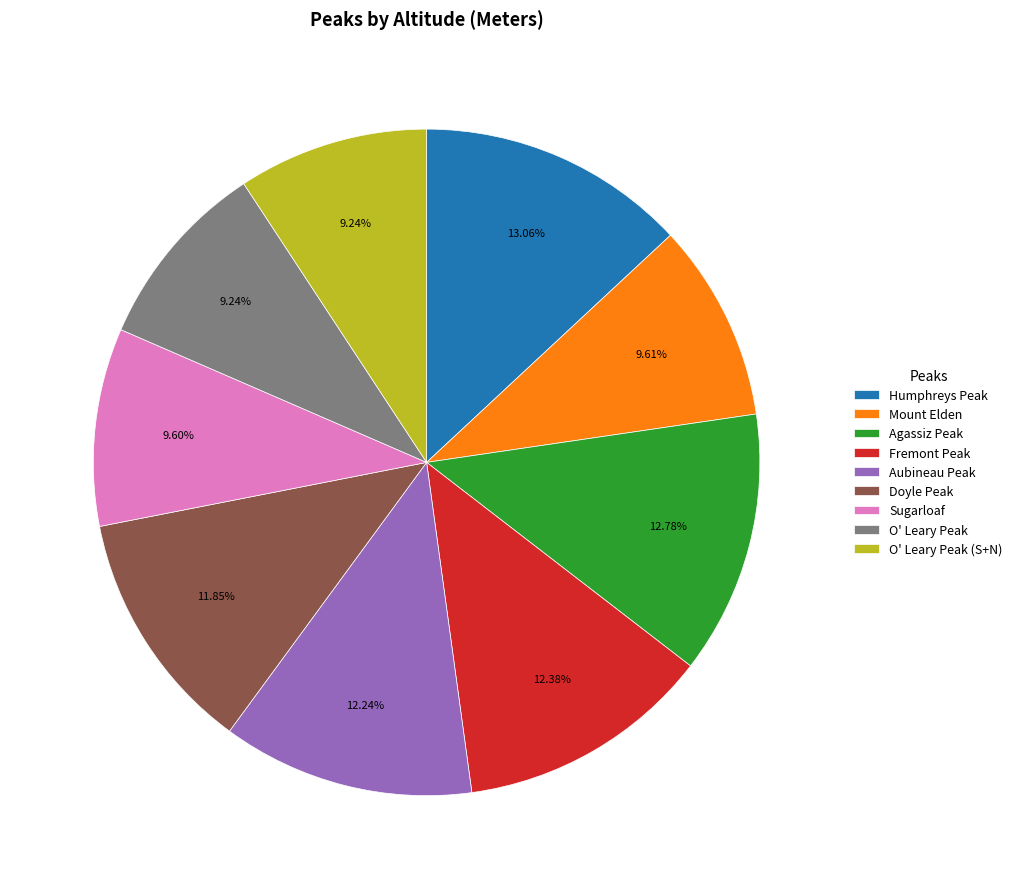

Is the sum of Aubineau Peak and O' Leary Peak (S+N) greater than half?

No